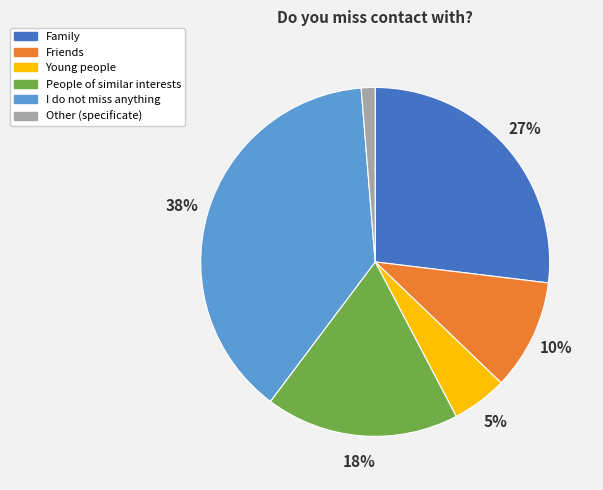

To the nearest percent, what is the average slice percentage?

17%